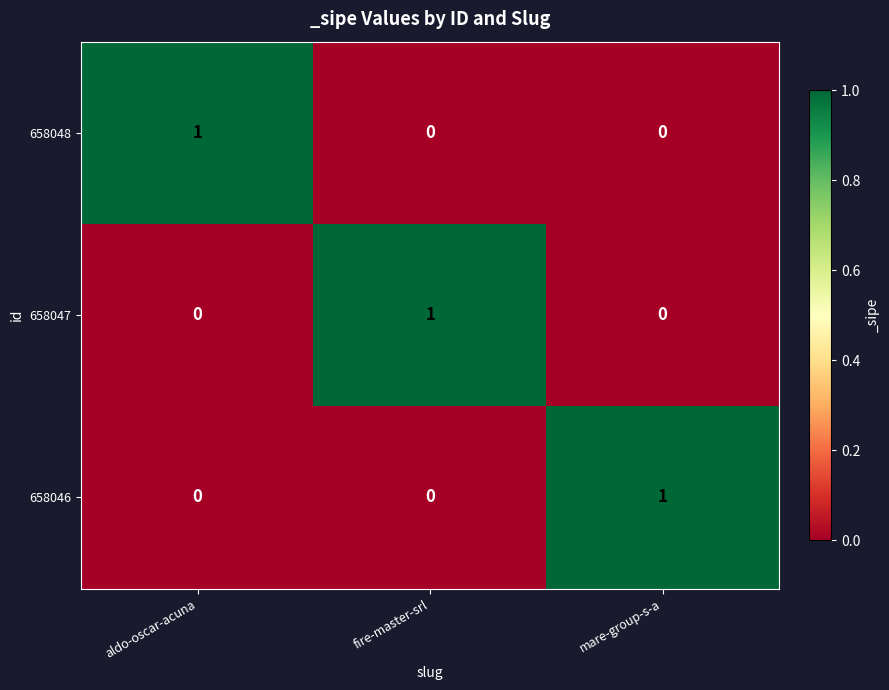

Is it true that 658048 equals 0 at fire-master-srl?

True